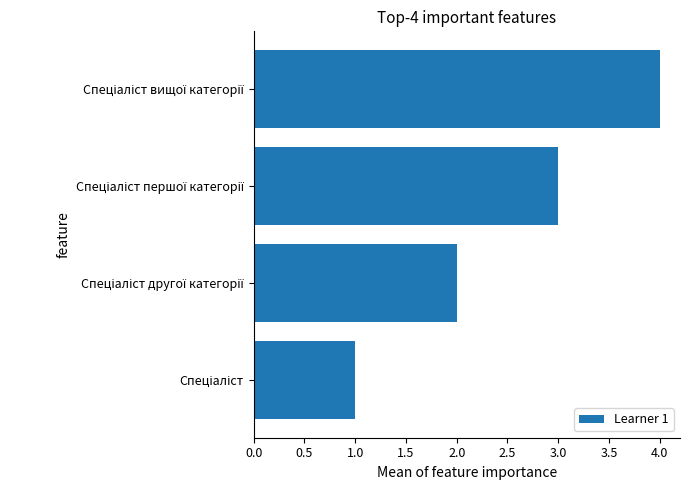

What is the sum of all values?

10